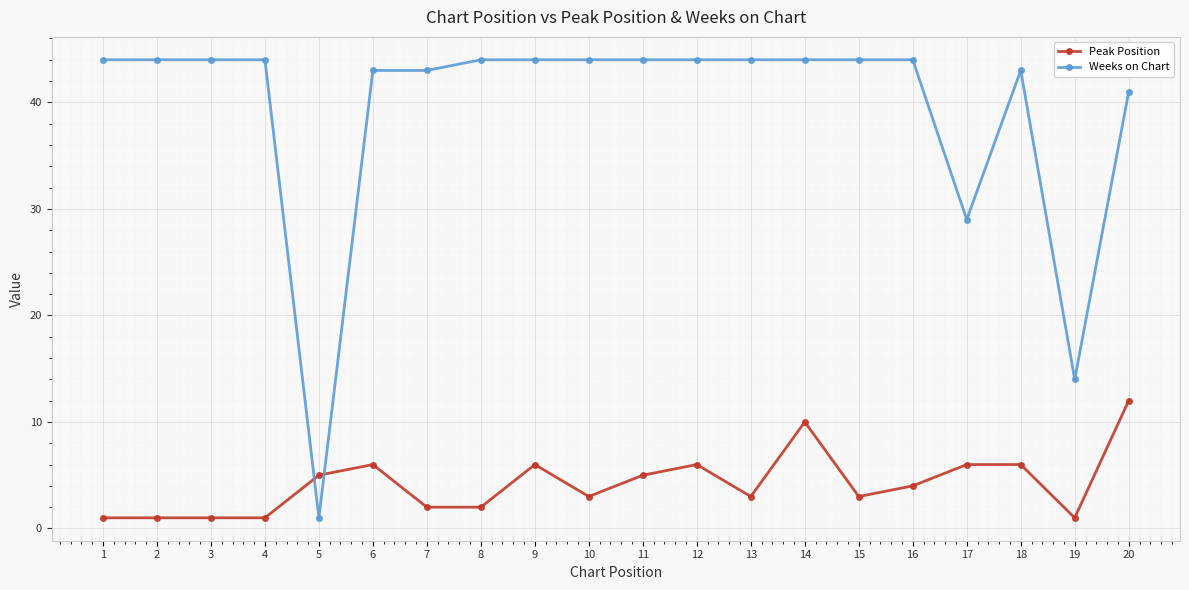

After their last crossing, which series has the higher values: Weeks on Chart or Peak Position?

Weeks on Chart